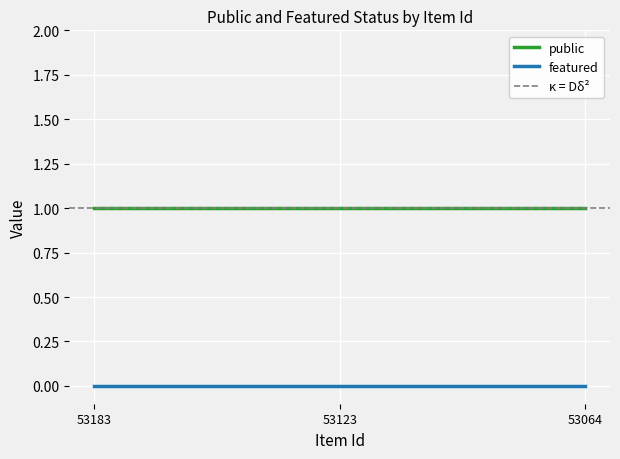

List the labels in order of public value, largest first.

53183, 53123, 53064